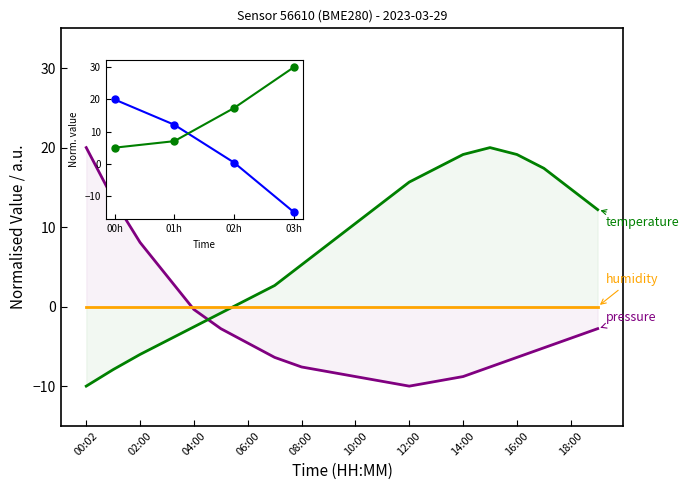

At which category does temperature reach its first local peak?

15